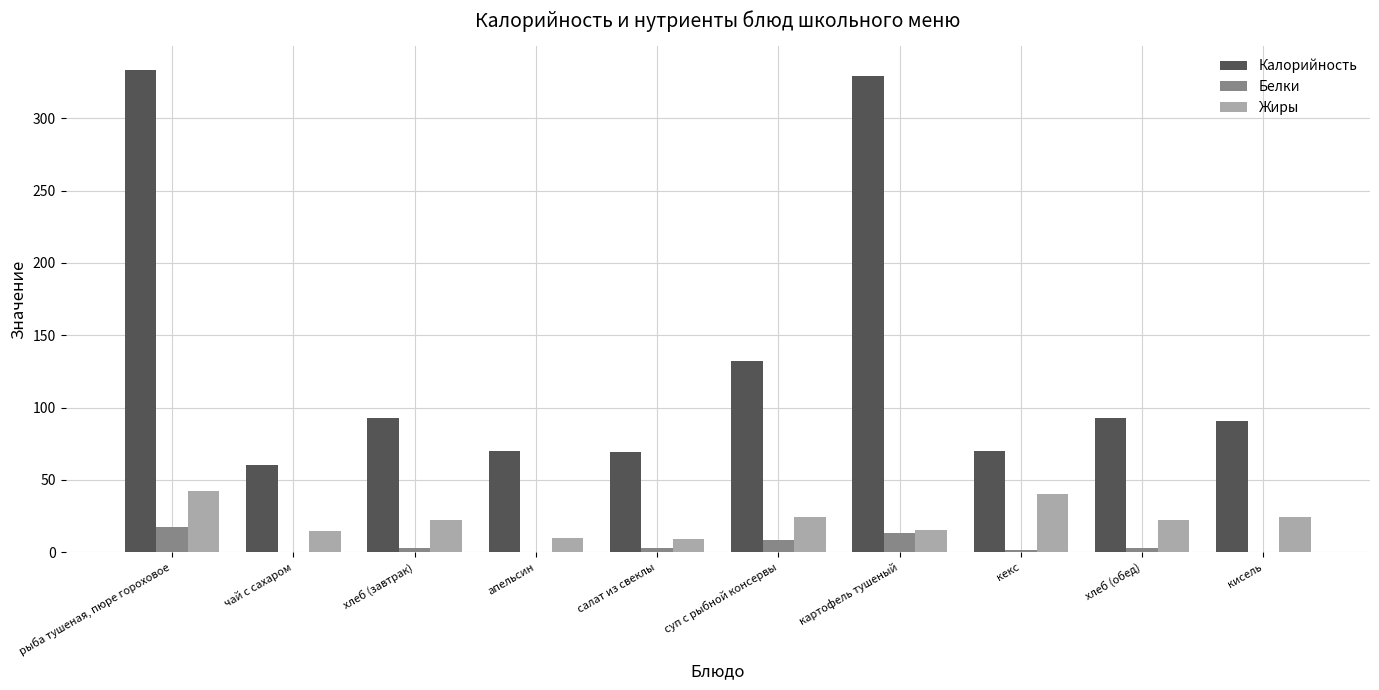

What is the sum of all Жиры values?

225.0